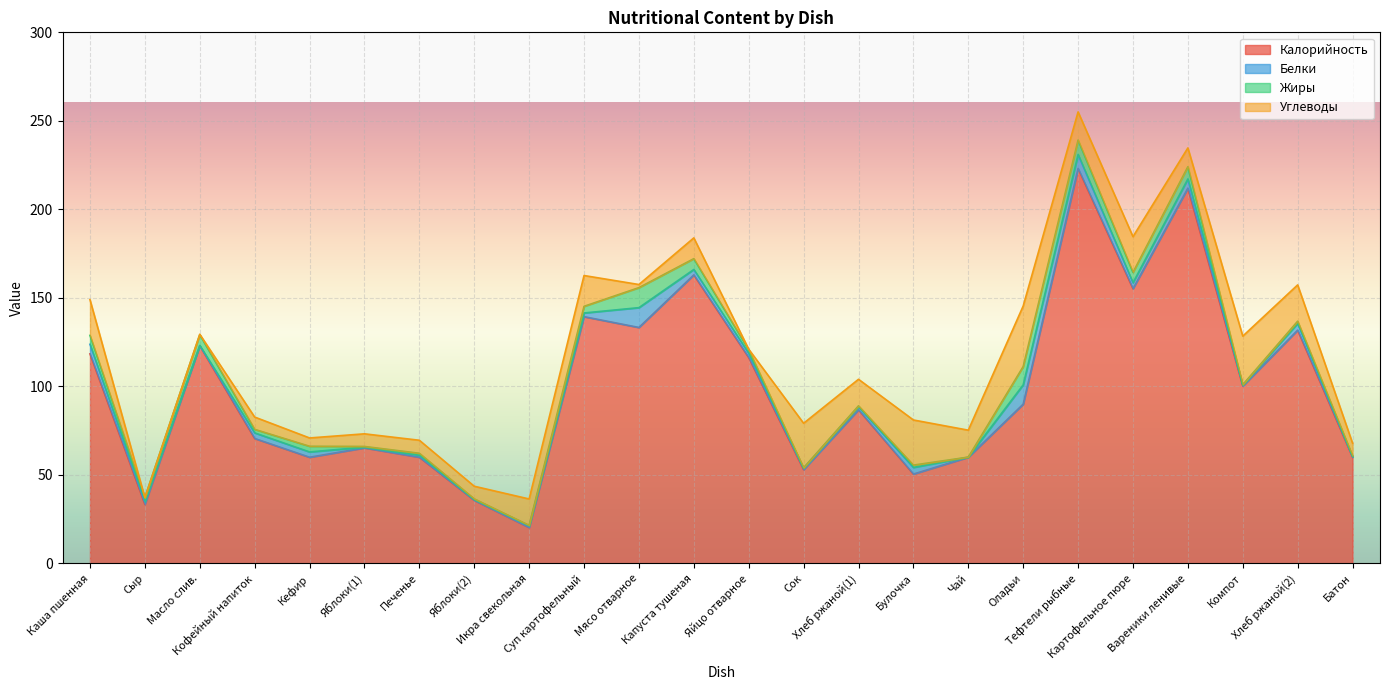

At which label does Углеводы first exceed 14?

Каша пшенная